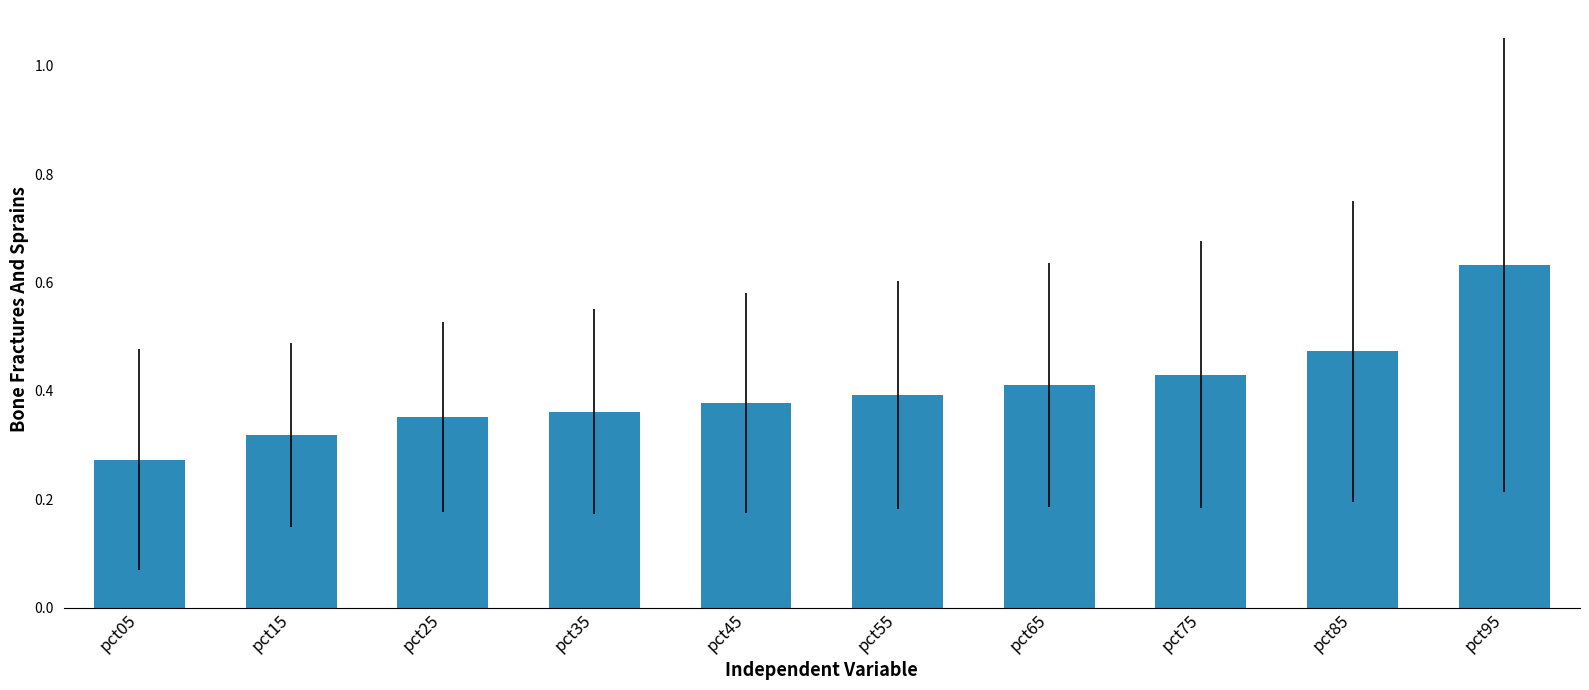

At which category does the chart reach its minimum across all series?

pct05